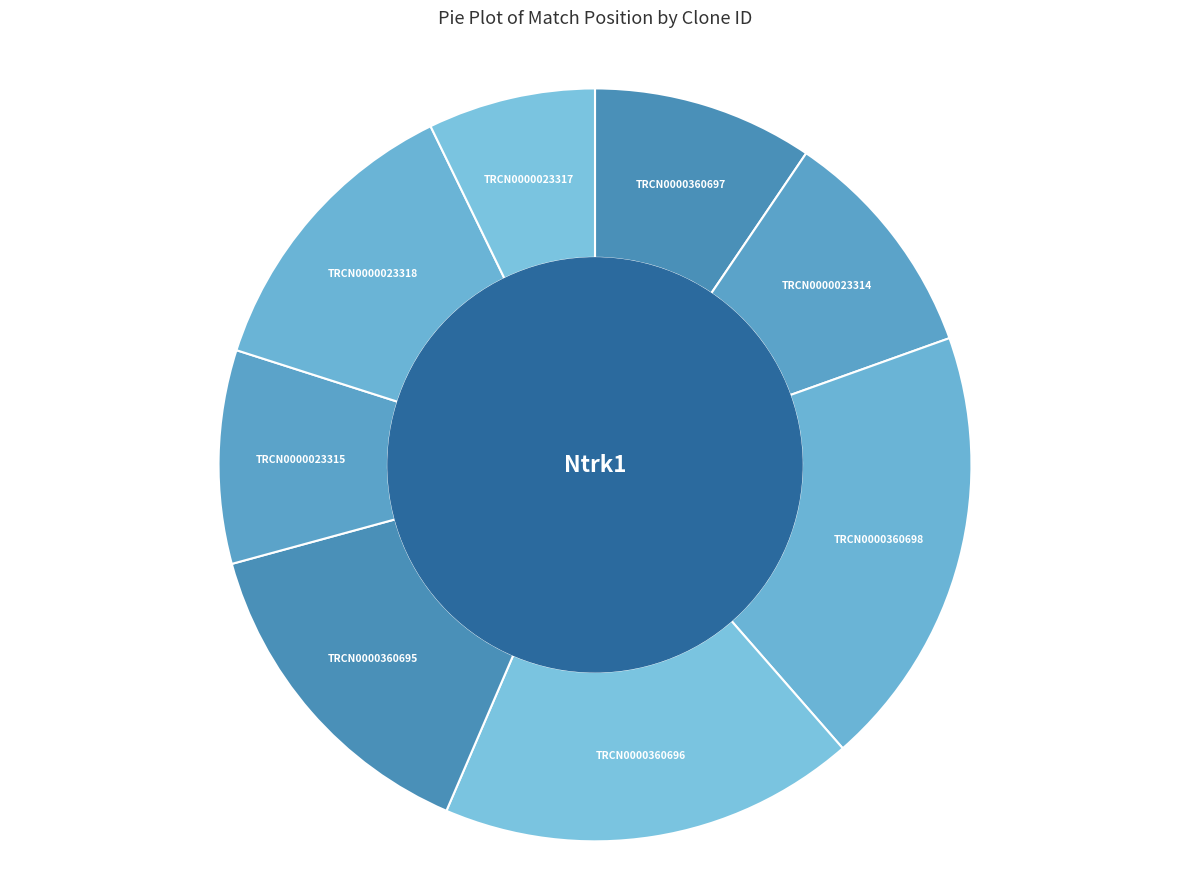

Do TRCN0000023317 and TRCN0000360695 together represent more than half of the pie?

No